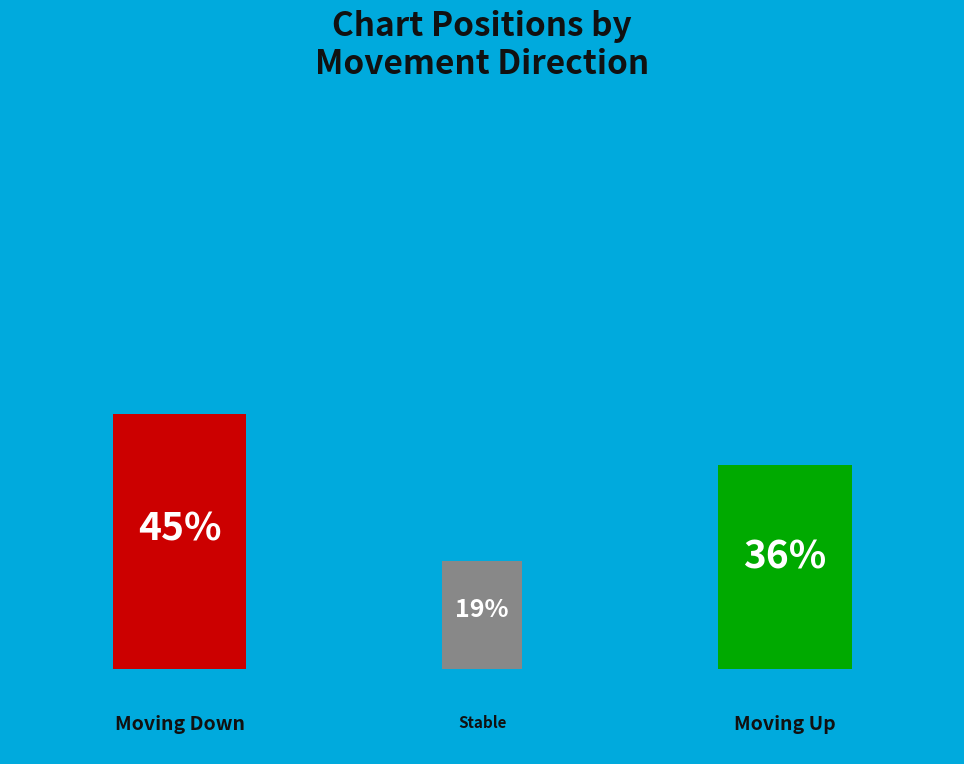

What percentage is the - slice, to the nearest percent?

19%